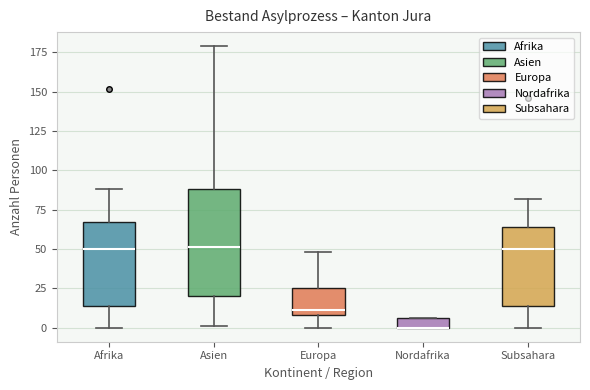

Where does the lower whisker of the box for Europa end on the y-axis? The values are not printed on the chart, so give them approximately, as read against the axis.

0